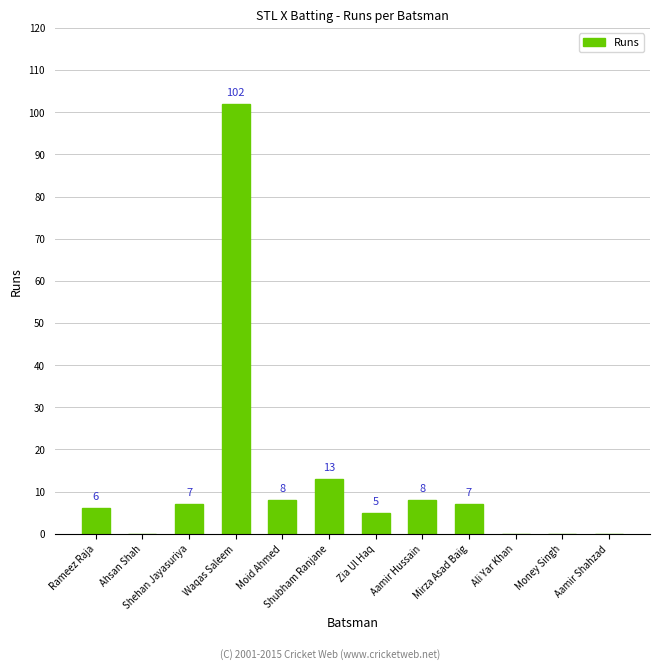

Reading left to right, what are all the values shown in this chart?

Rameez Raja=6	Ahsan Shah=0	Shehan Jayasuriya=7	Waqas Saleem=102	Moid Ahmed=8	Shubham Ranjane=13	Zia Ul Haq=5	Aamir Hussain=8	Mirza Asad Baig=7	Ali Yar Khan=0	Money Singh=0	Aamir Shahzad=0